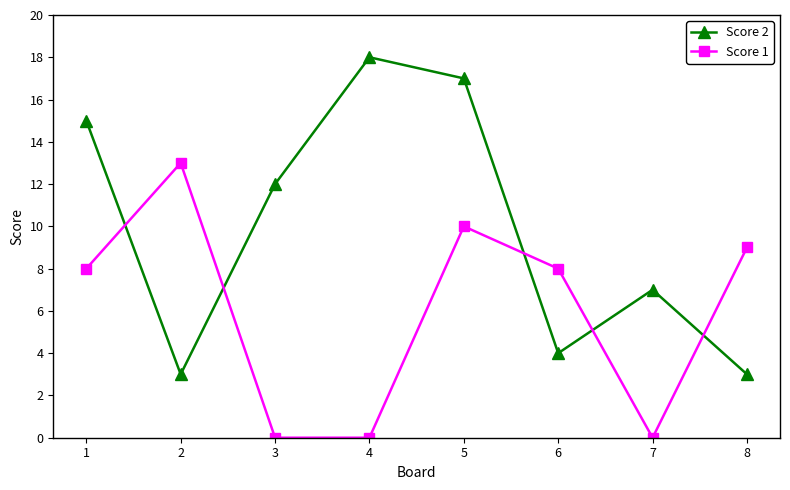

Where is the first local maximum for Score 1?

2